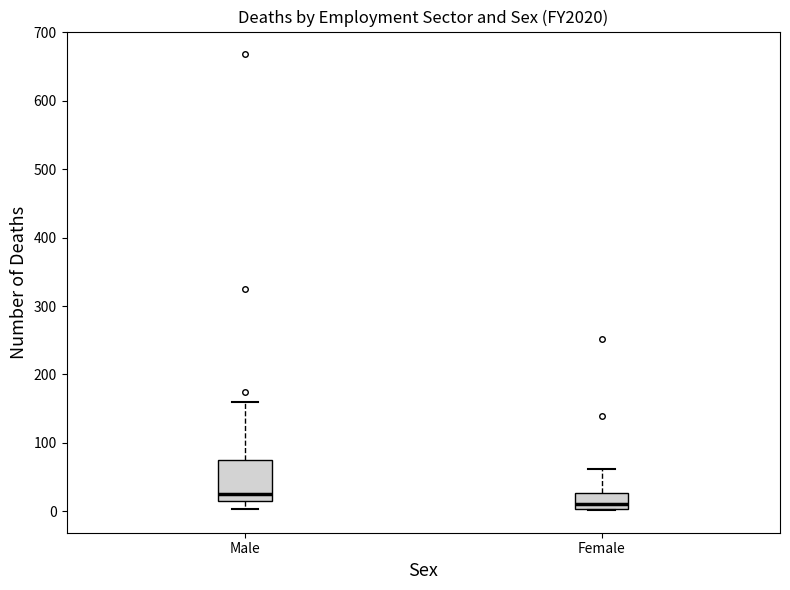

Which box's median line is the highest?

Male